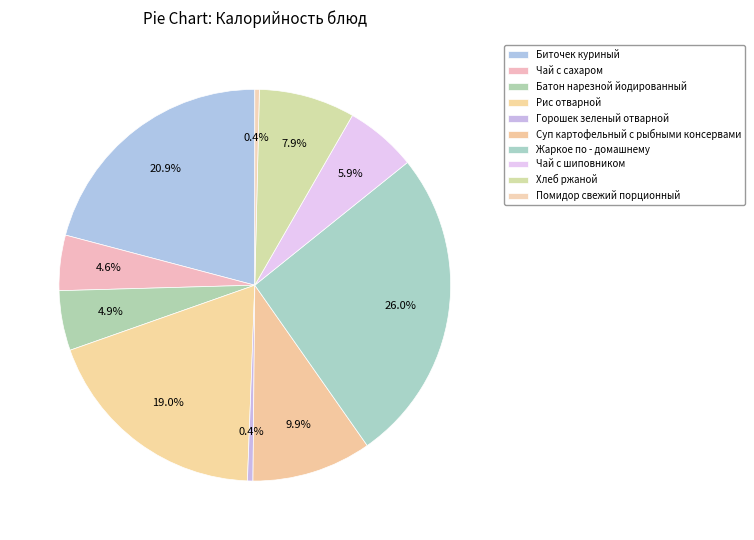

How many slices are in this pie chart?

10